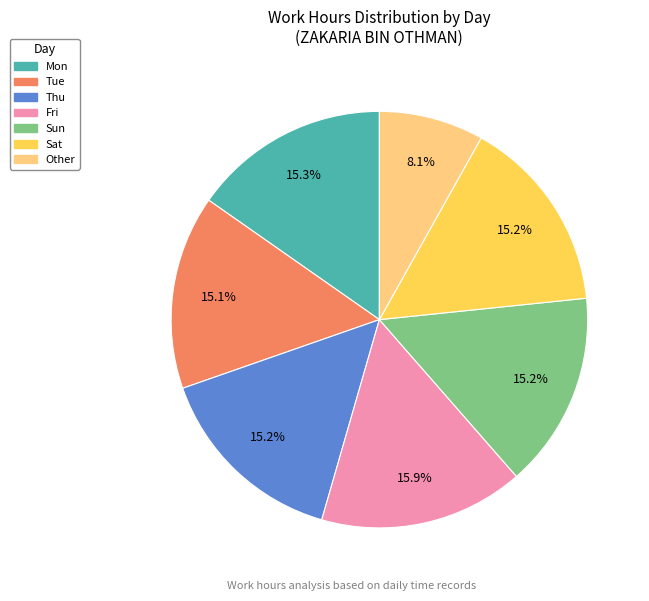

Is the sum of Sun and Thu greater than half?

No